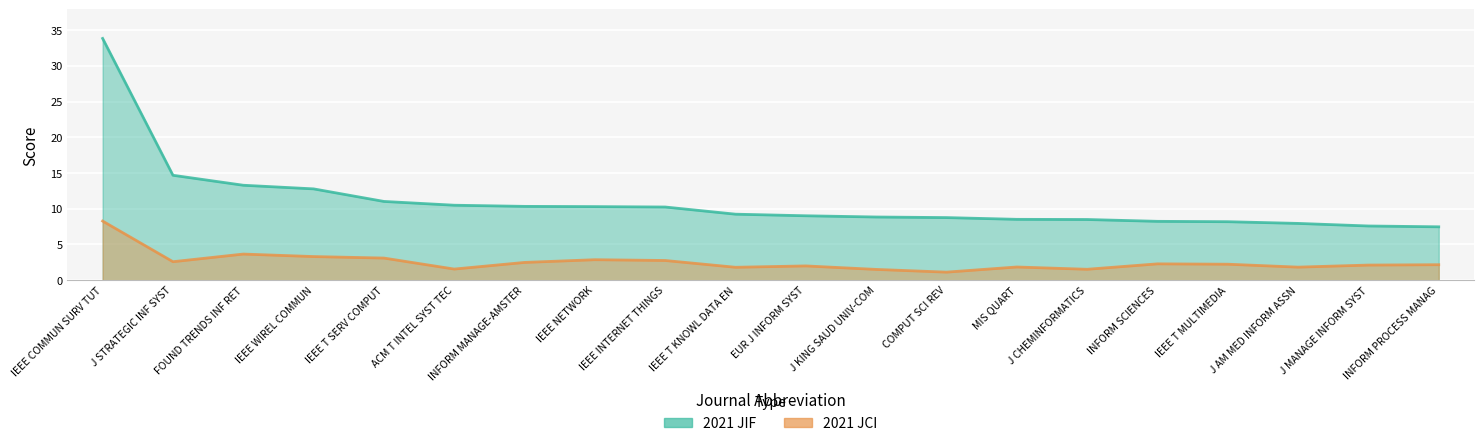

What is the sum of the 2021 JCI values at IEEE T MULTIMEDIA and IEEE T KNOWL DATA EN?

4.0